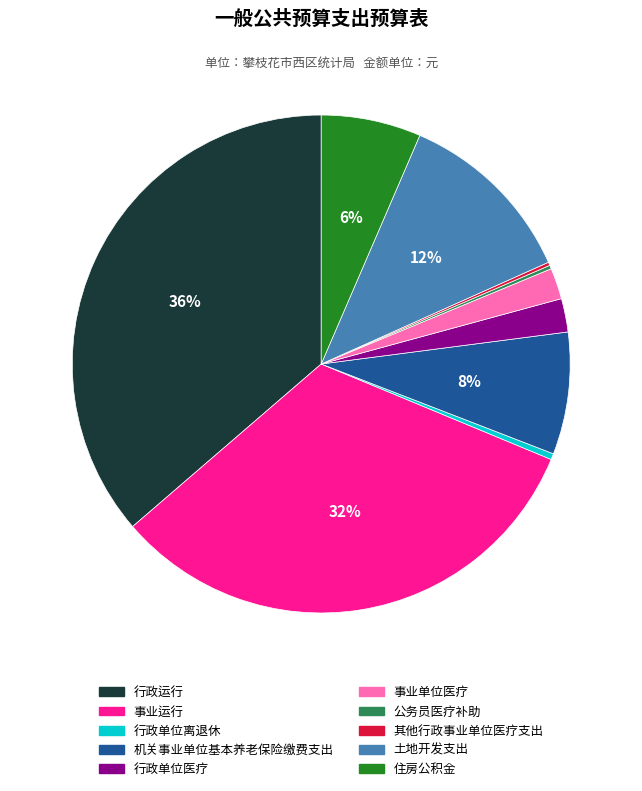

True or false: 行政单位离退休 accounts for 0% of the total.

True